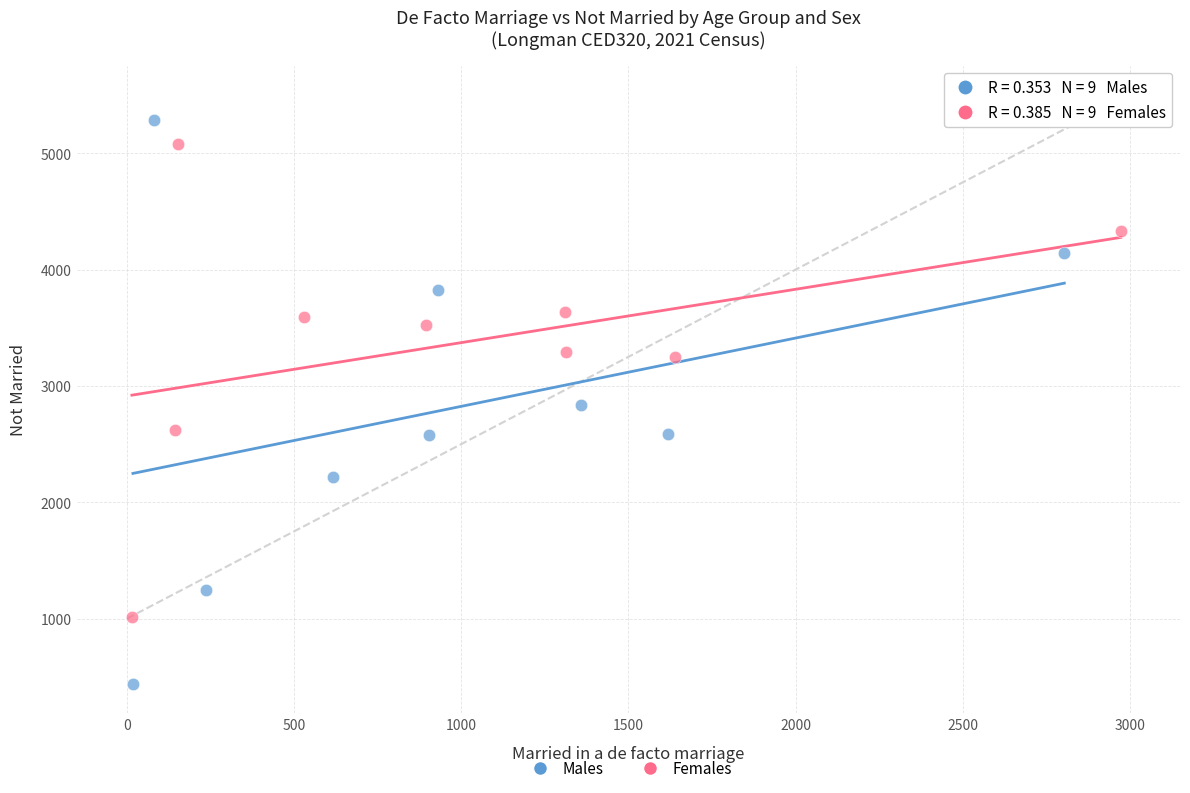

Which series contains the highest Y value?

Males